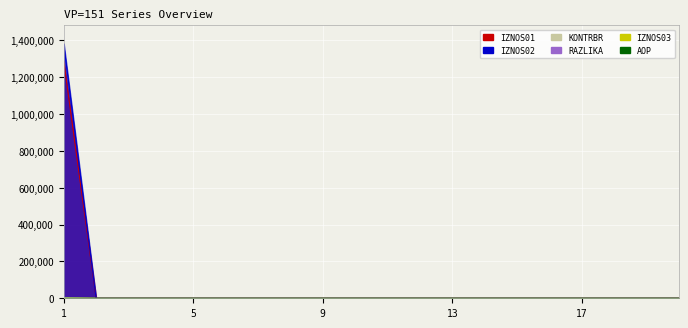

True or false: IZNOS02 and KONTRBR cross at least once.

False